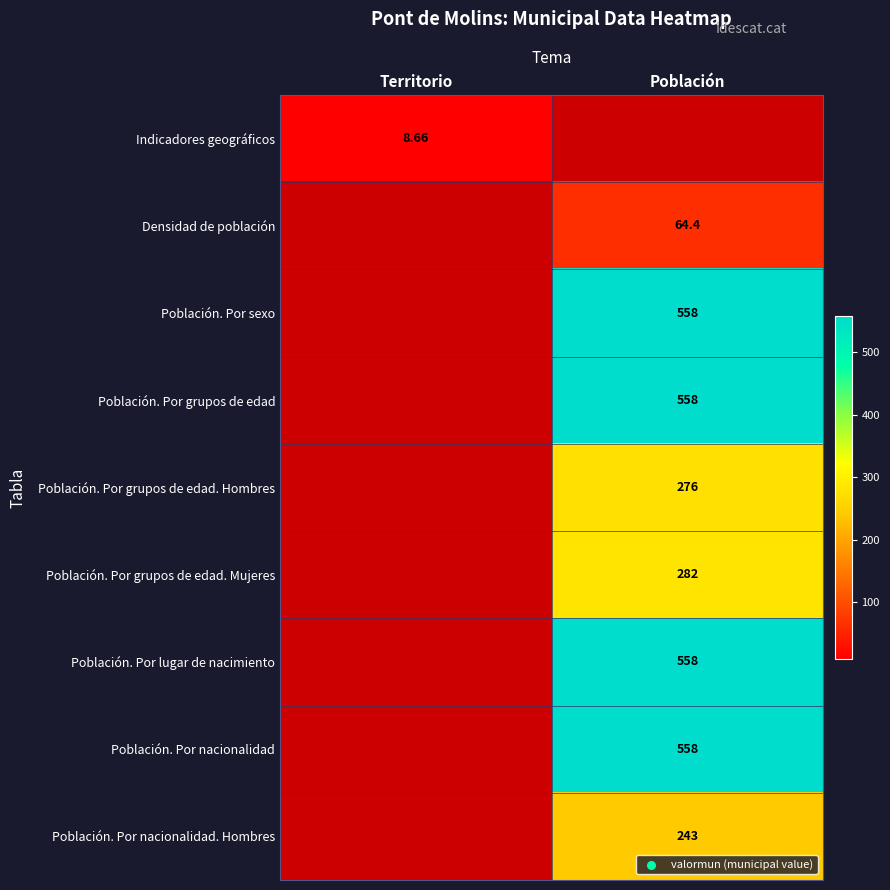

What is the maximum value shown in the chart?

558.0